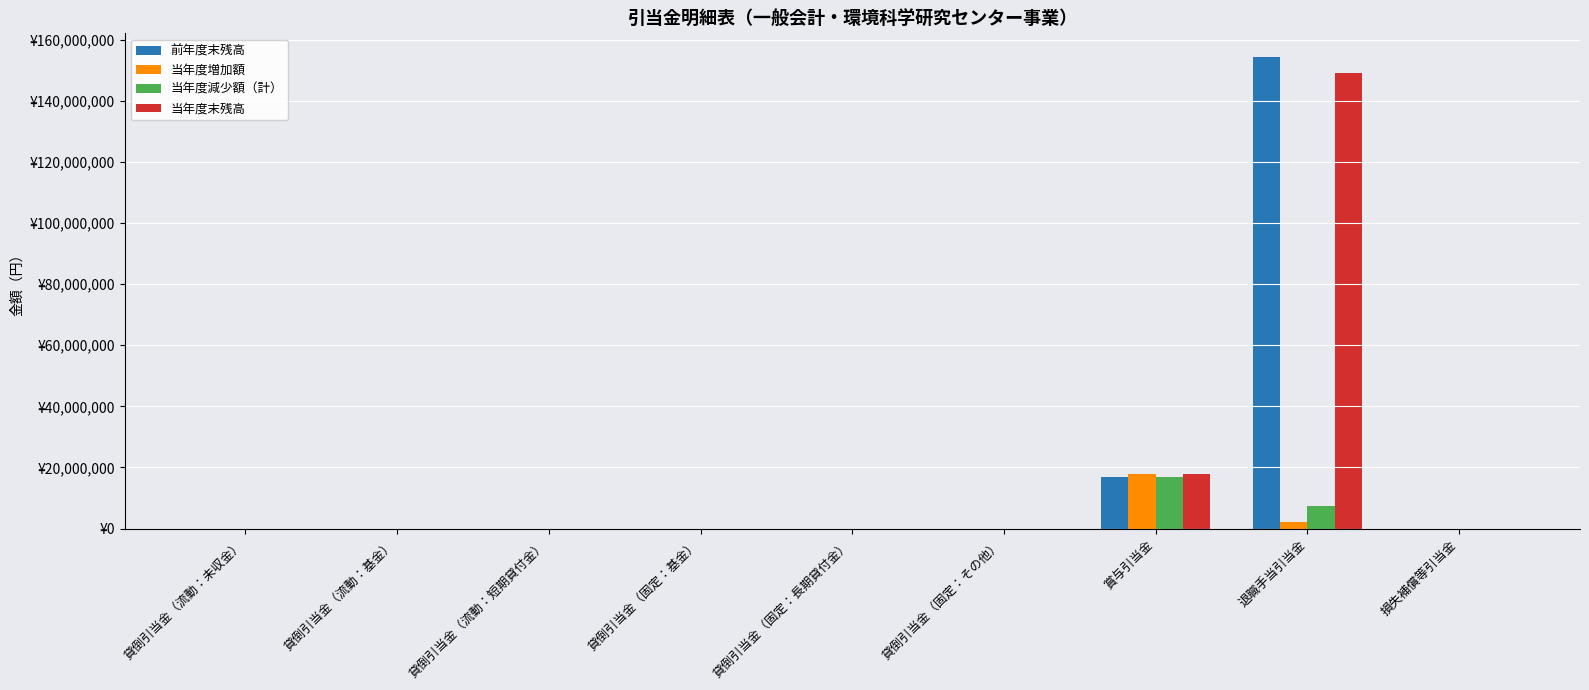

What are all the series names shown in the legend?

前年度末残高, 当年度増加額, 当年度減少額（計）, 当年度末残高